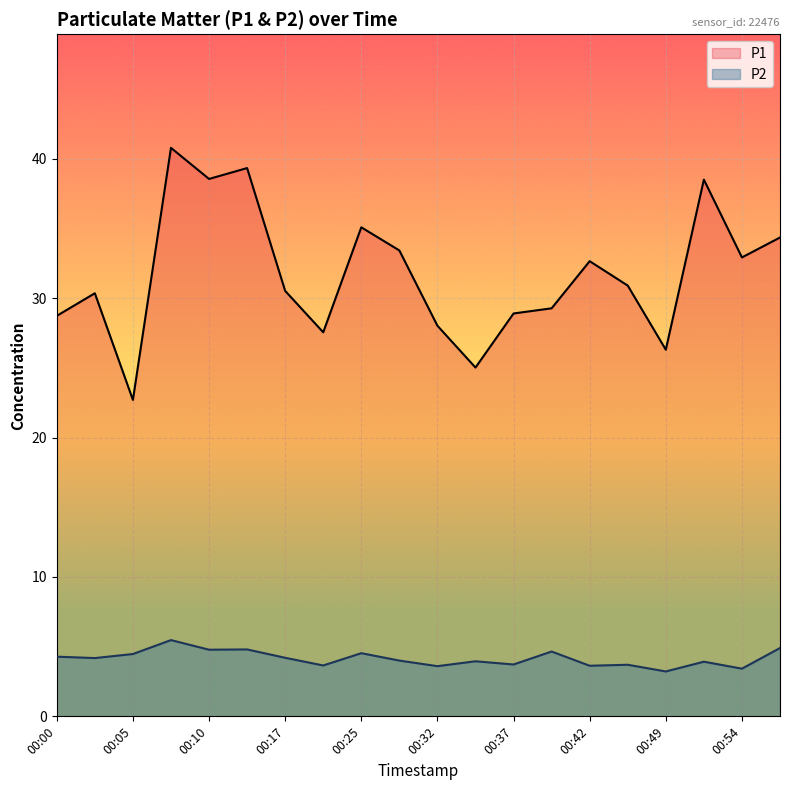

Which series changed the most between 00:10 and 00:49?

P1